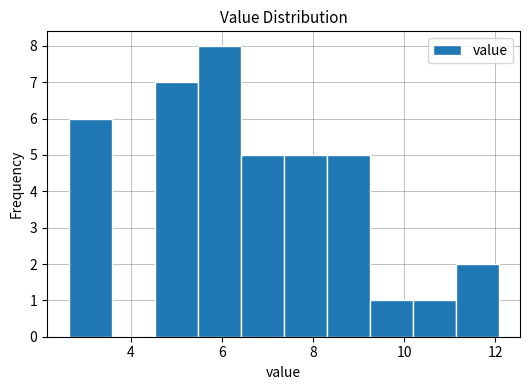

How tall is the bar that spans 2.6 to 3.6 on the x-axis? Neither the bar edges nor the heights are printed on the chart, so give them approximately, as read against the axes.

6